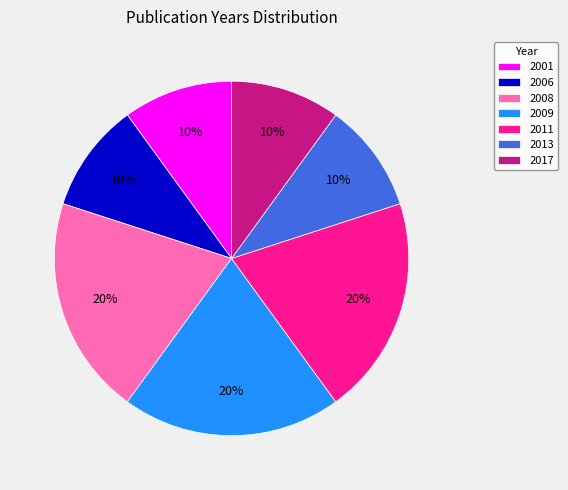

What is the ratio of the value at 2017 to the value at 2006?

1.0